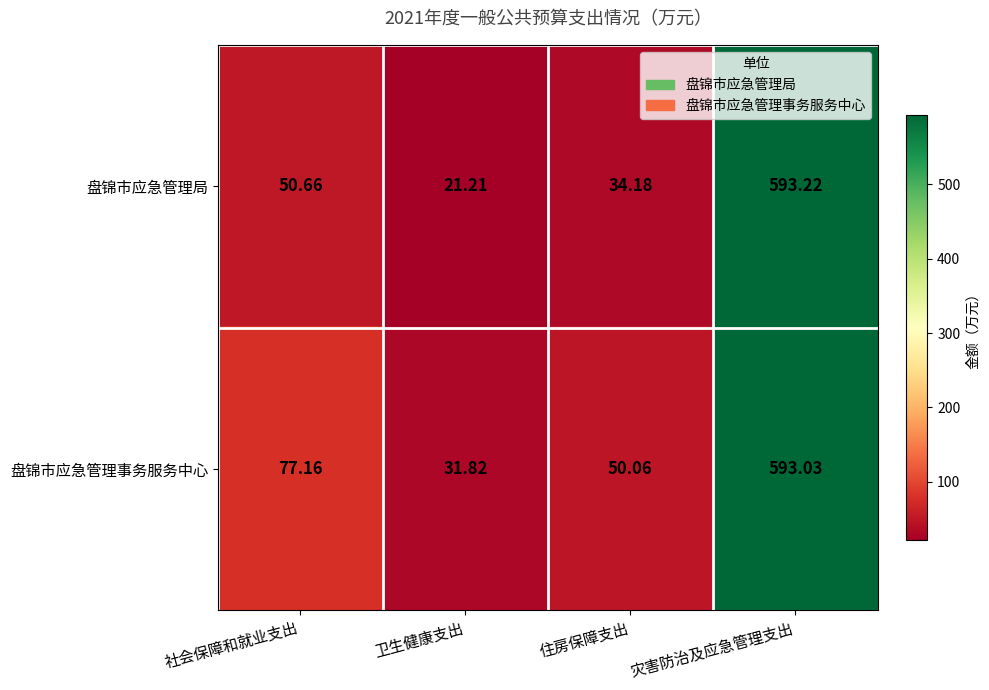

How many values in the 盘锦市应急管理事务服务中心 series are below 77?

2